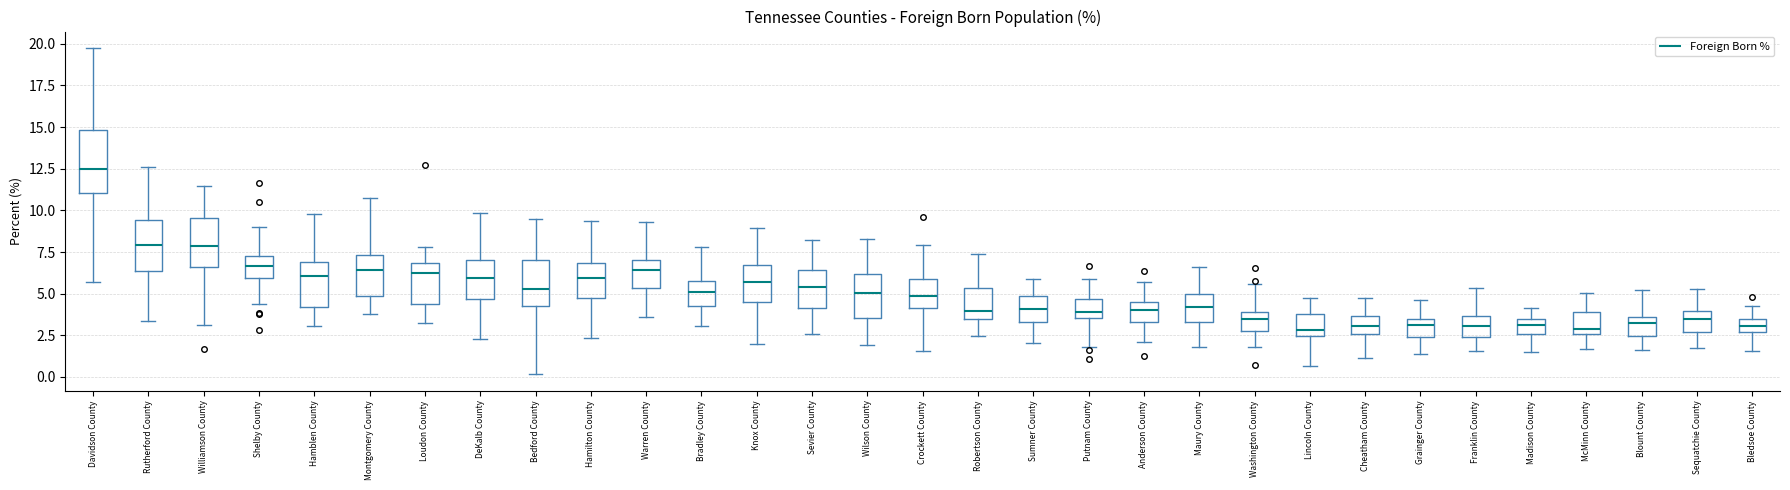

Which box has the highest median line?

Davidson County